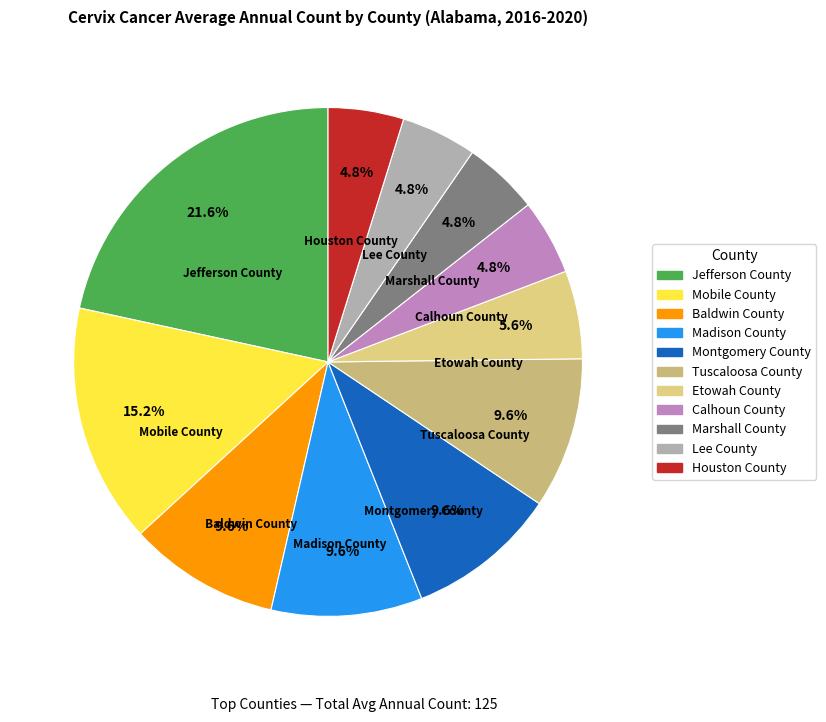

How much of the chart is everything except Houston County?

95.2%